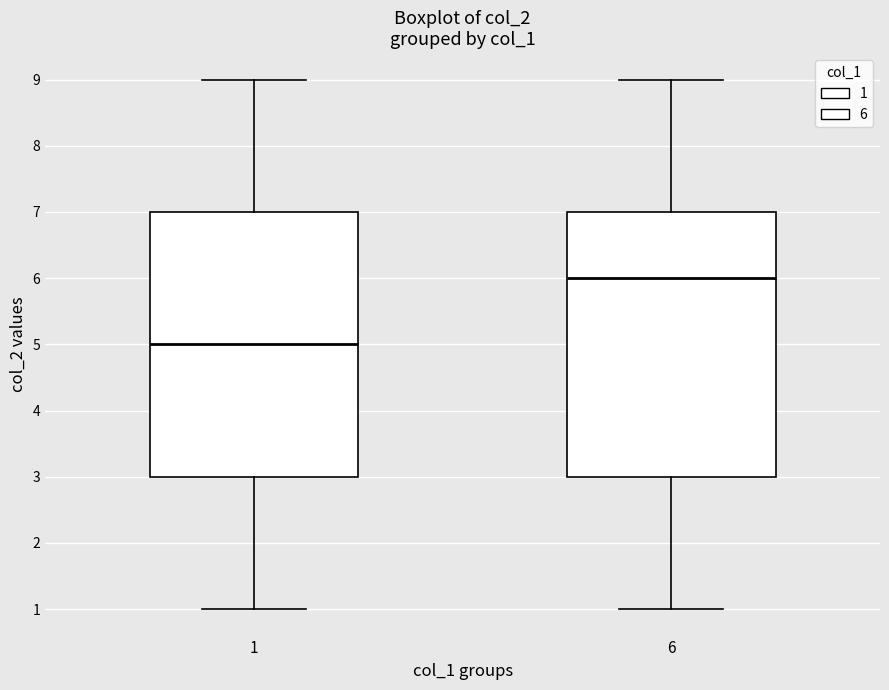

Reading left to right, transcribe this box plot: for each box, give where its median line is, the range the box spans, and where its two whiskers end, as read against the y-axis. The values are not printed on the chart, so give them approximately, as read against the axis.

1: median 5, box 3 to 7, whiskers 1 to 9
6: median 6, box 3 to 7, whiskers 1 to 9